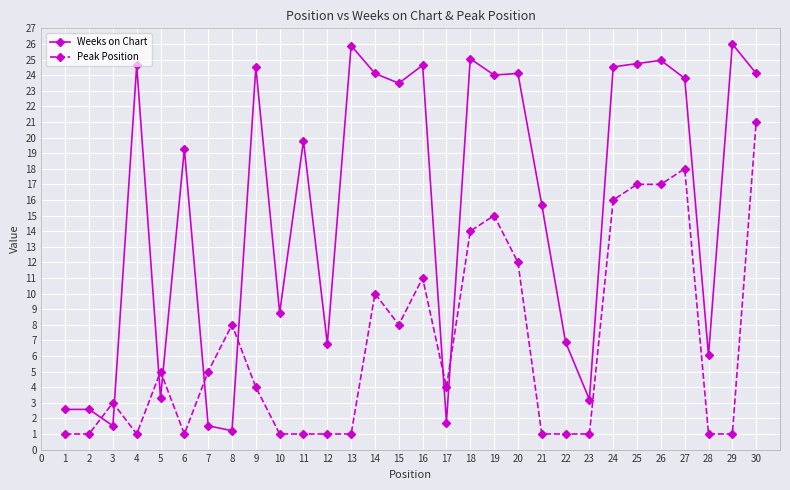

What are all the series names shown in the legend?

Weeks on Chart, Peak Position